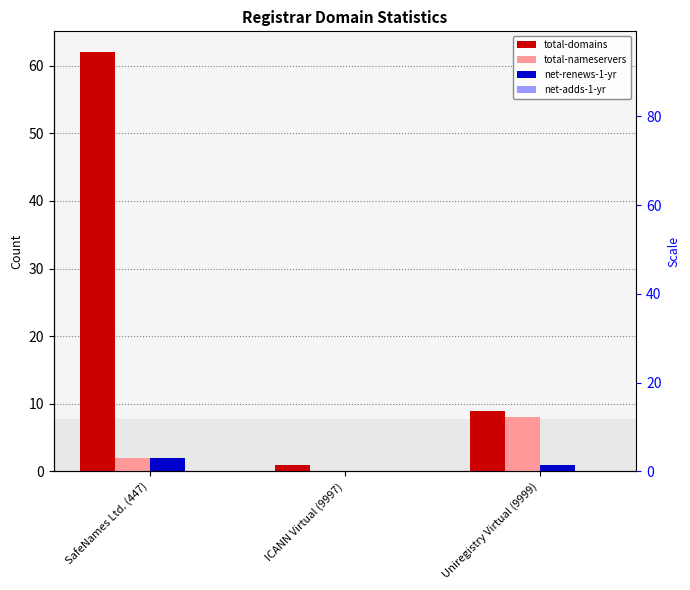

How many values in the total-nameservers series are below 2?

1